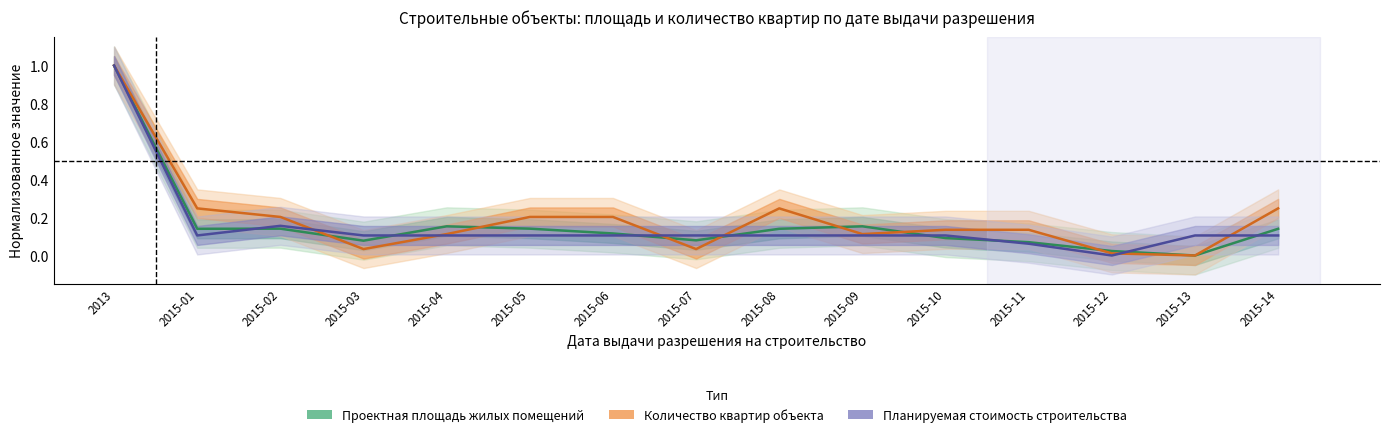

At which label does Проектная площадь жилых помещений reach its peak?

2013